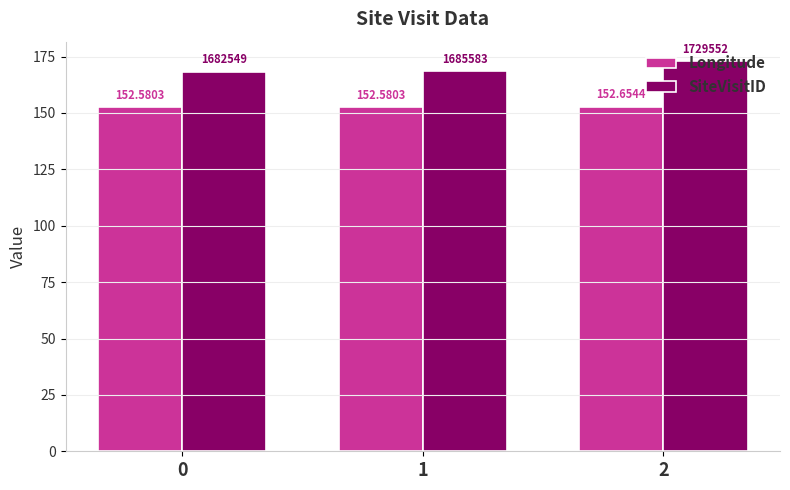

What is the total value across all series at 1?

321.1